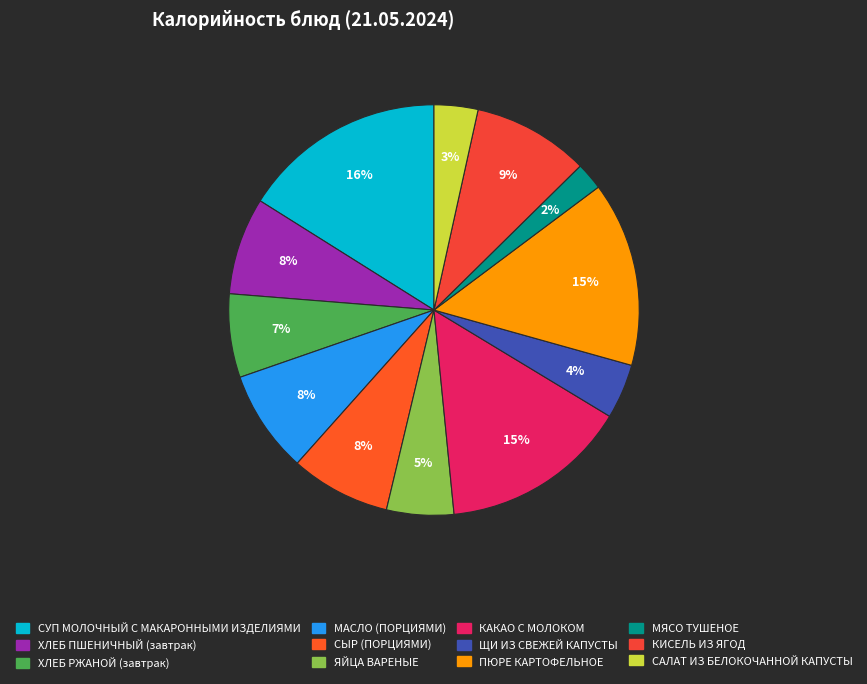

Combined, what portion of the pie is СЫР (ПОРЦИЯМИ) and КАКАО С МОЛОКОМ?

22.7%